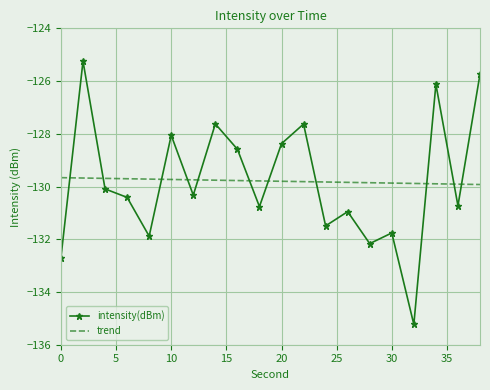

List the series in order of their peak value, highest first.

intensity(dBm), trend